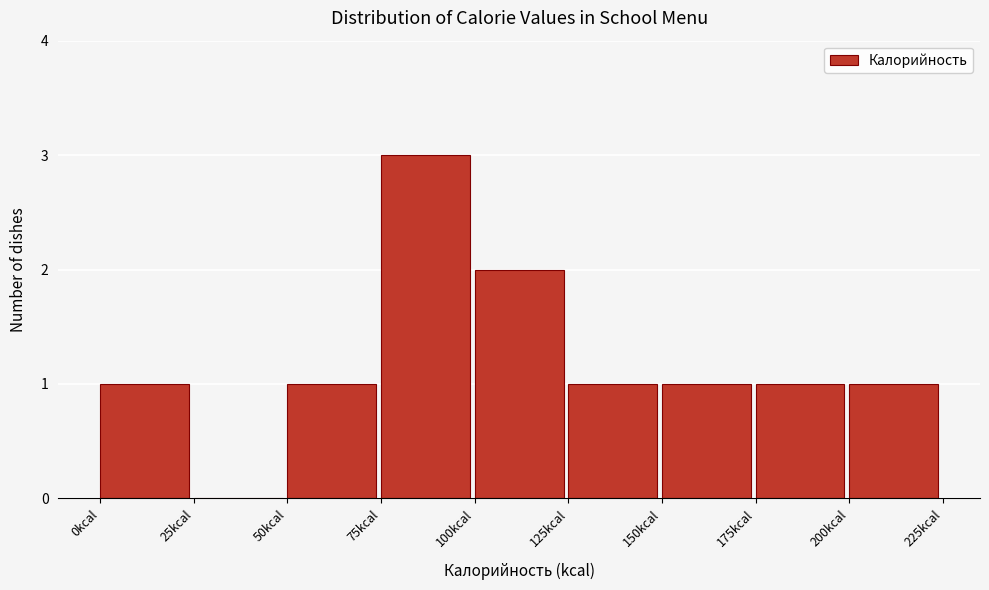

Reading left to right, transcribe this chart: for each bar, give the range it covers on the x-axis and its height. The values are not printed on the chart, so give them approximately, as read against the axis.

0 to 25: 1
25 to 50: 0
50 to 75: 1
75 to 100: 3
100 to 125: 2
125 to 150: 1
150 to 175: 1
175 to 200: 1
200 to 225: 1